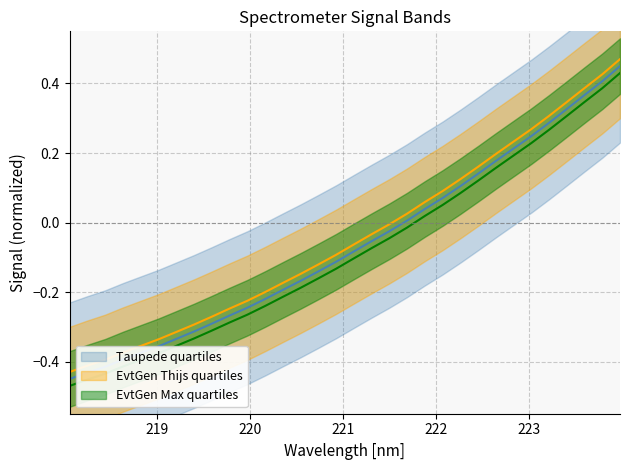

True or false: the data has more than 2 interior local peaks.

False